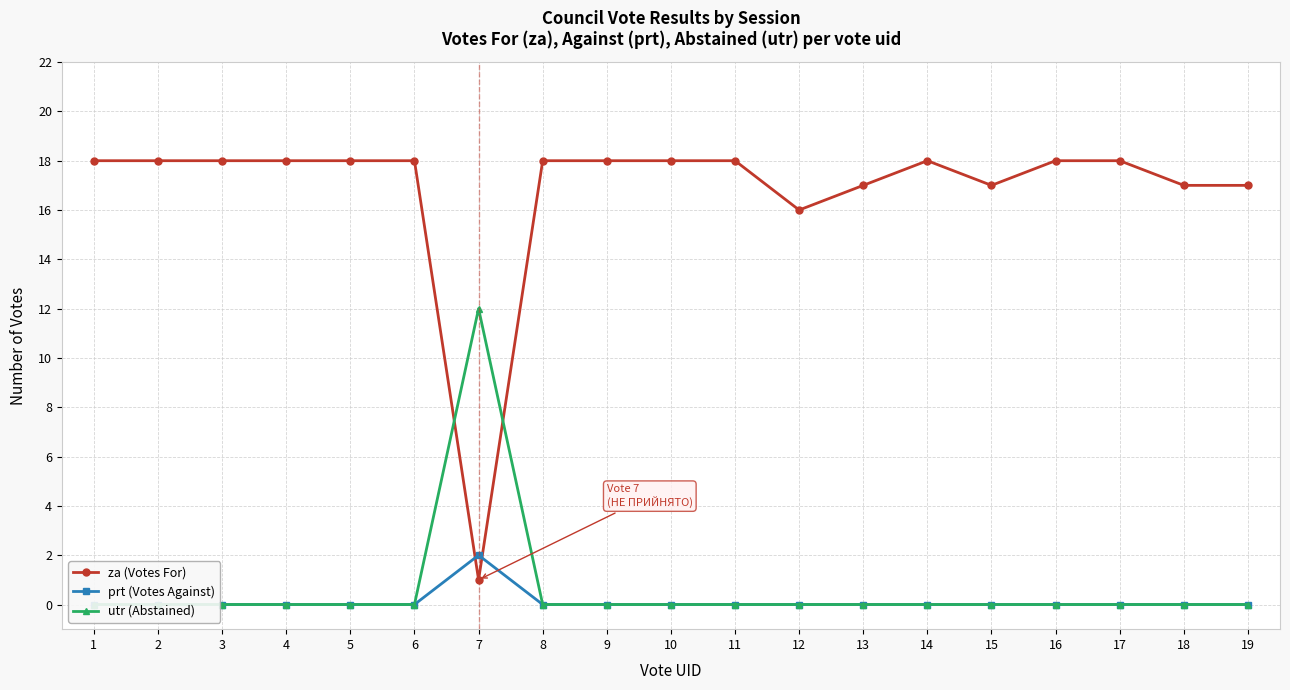

At which category does the chart reach its minimum across all series?

1